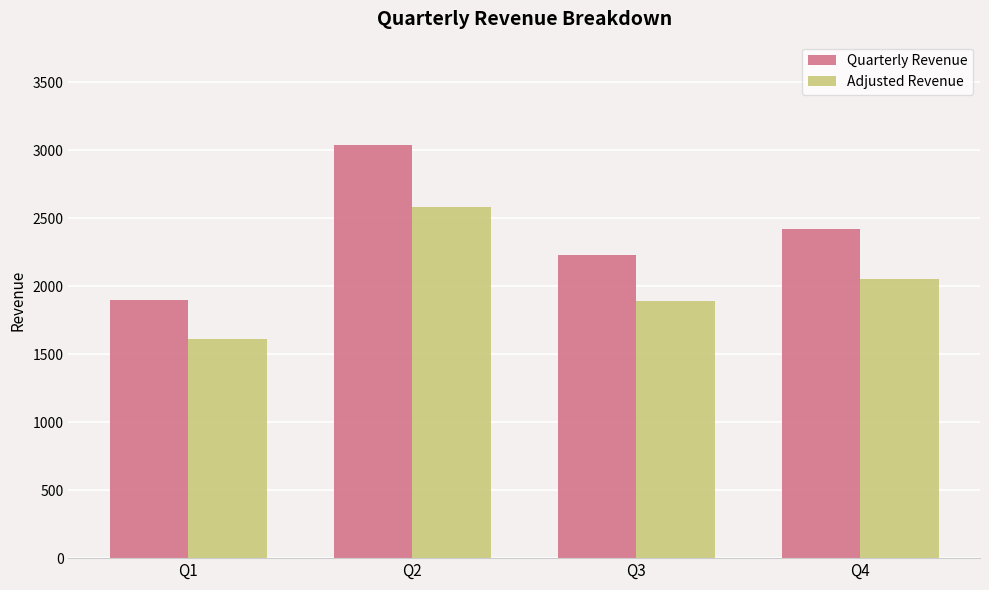

Which series has the largest range (max minus min)?

Quarterly Revenue